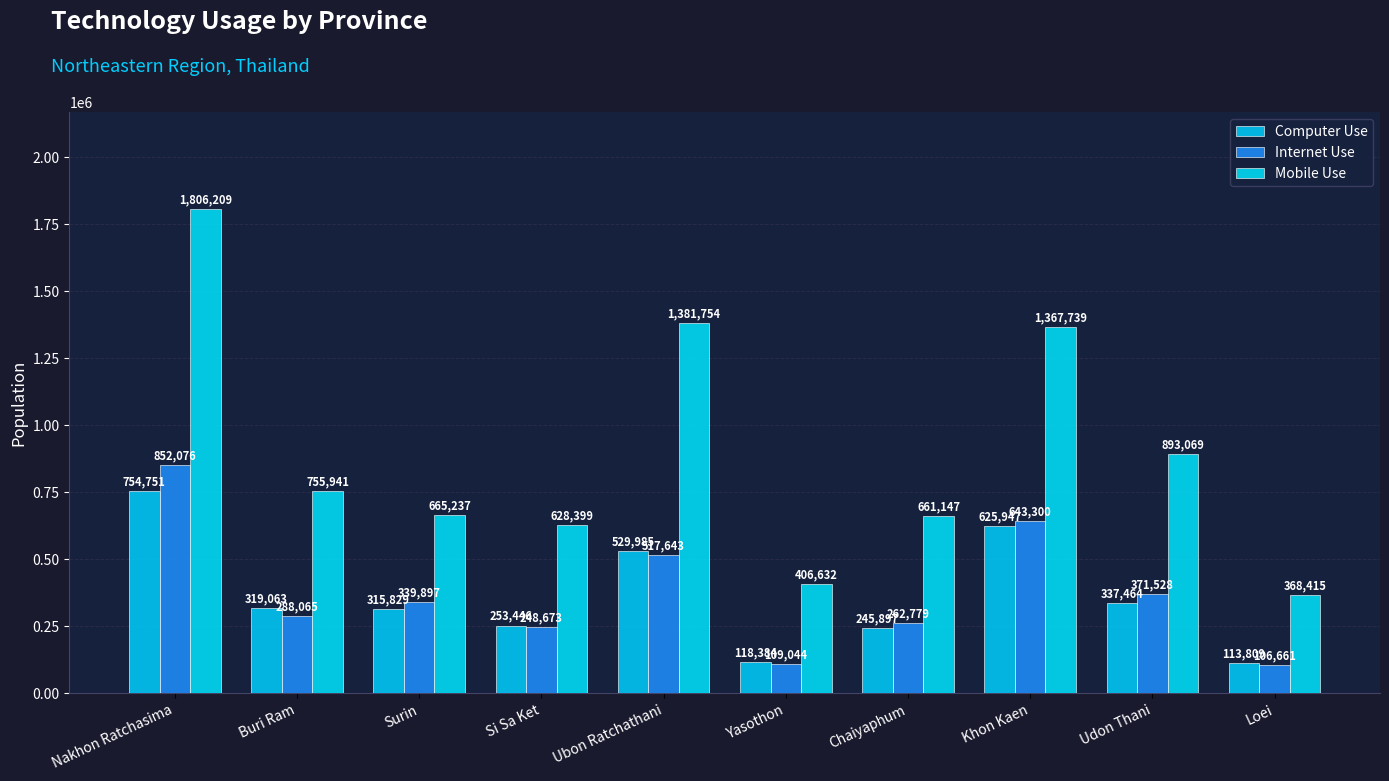

At how many categories does at least one series exceed 1162395?

3